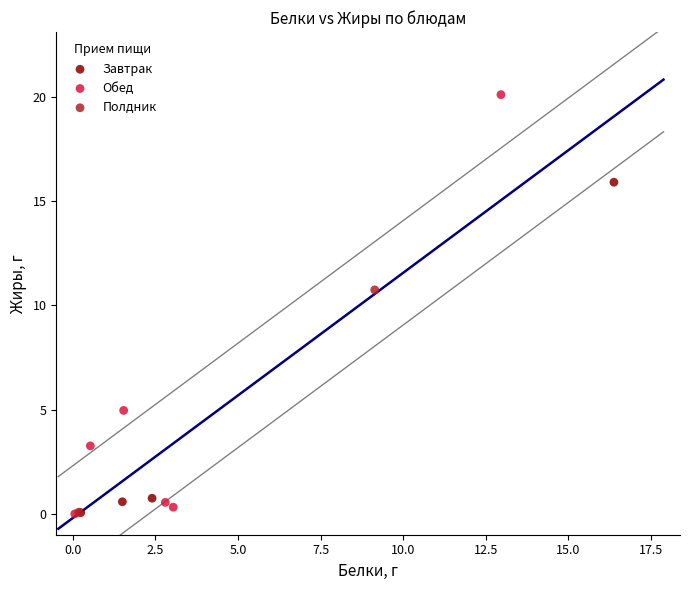

What are all the series names shown in the legend?

Завтрак, Обед, Полдник